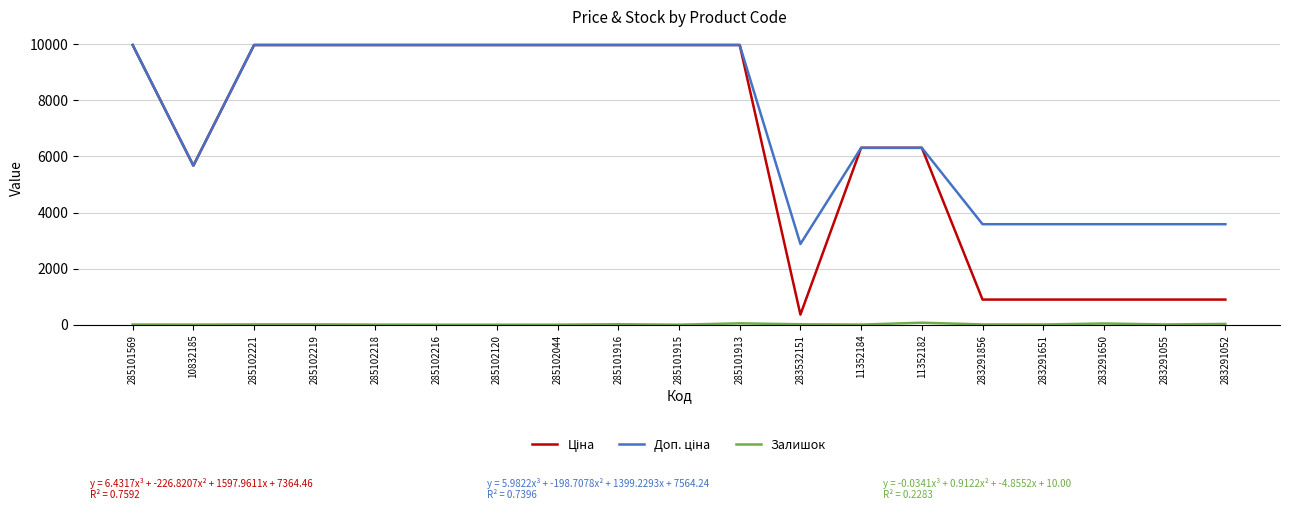

What is the difference between the highest and lowest values at 285101915?

9975.0